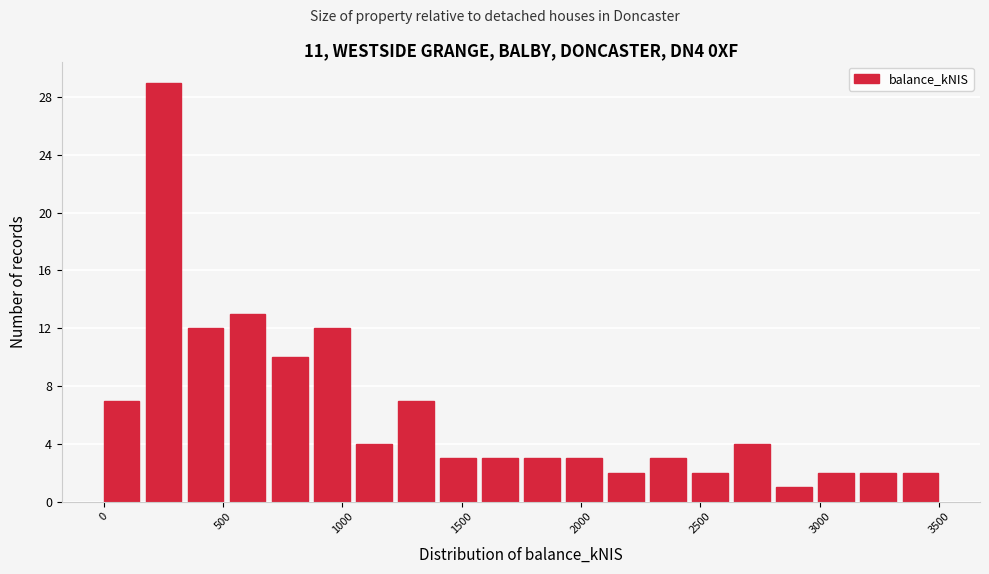

Around what value on the x-axis is the tallest bar? Give the approximate position of its centre, as read against the axis.

250